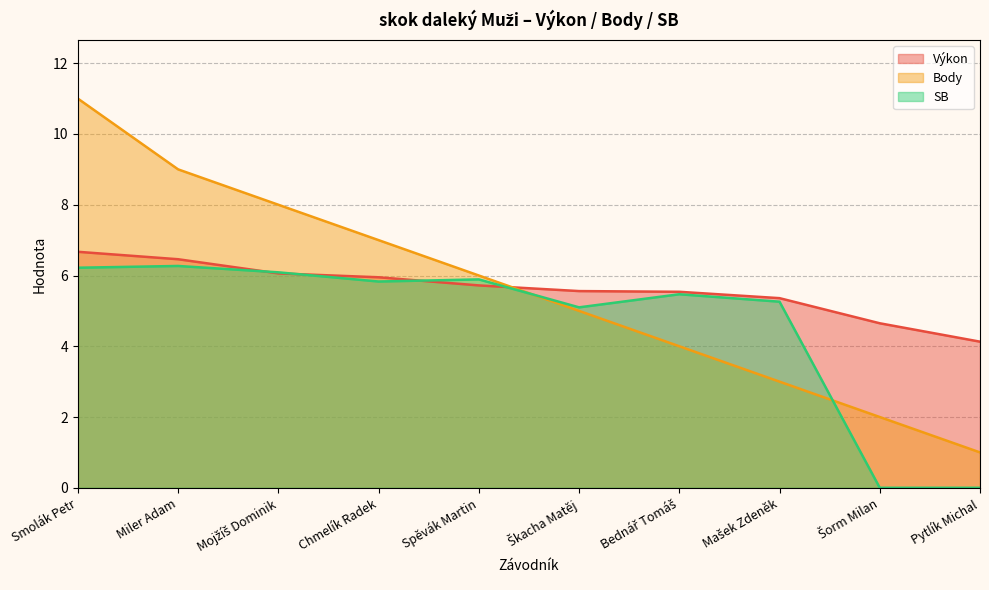

True or false: SB has a value of 5.8 at Chmelík Radek.

True